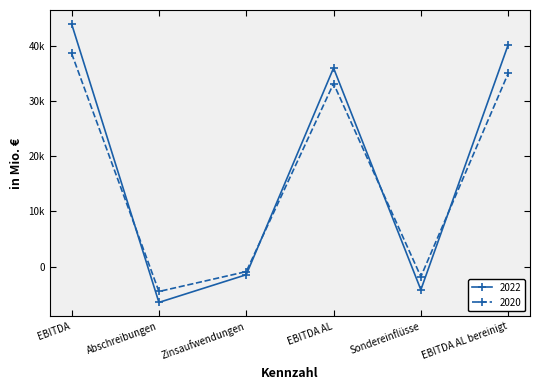

True or false: 2020 has more than 1 points higher than both neighbors.

False